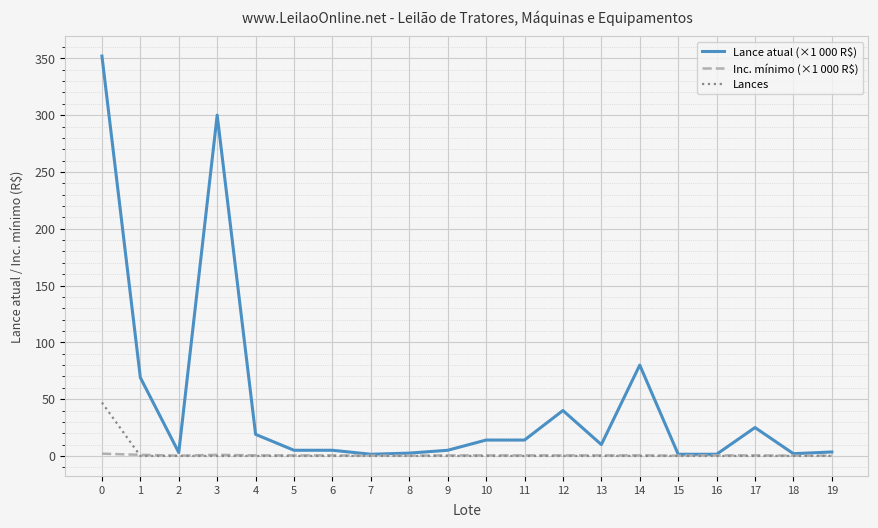

Does the chart have visible grid lines?

Yes